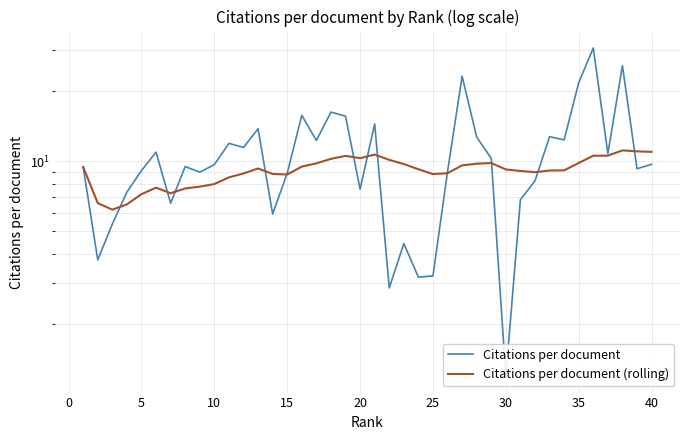

What is the difference between the maximum and second lowest values in the Citations per document series?

27.8